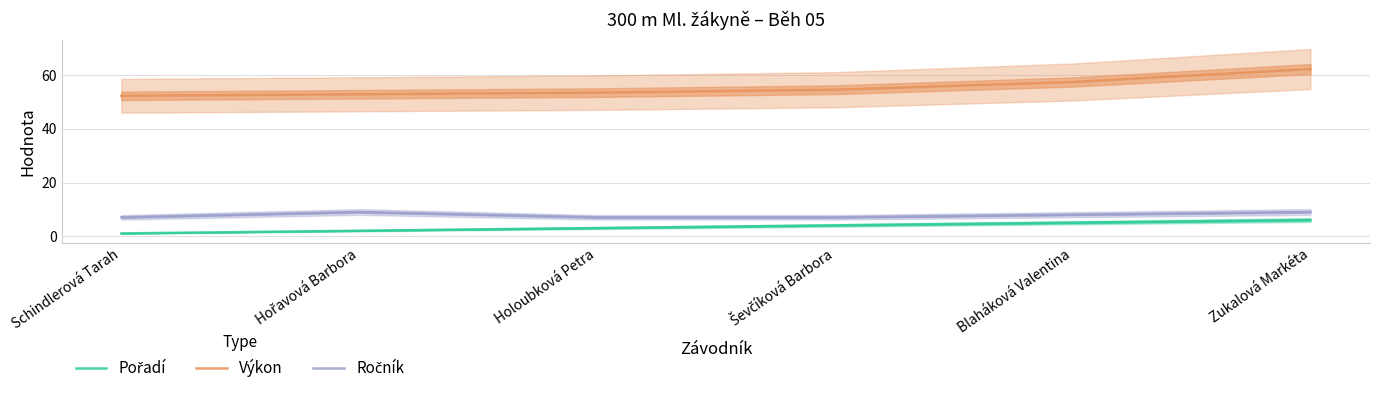

What is the maximum value for Výkon?

62.4